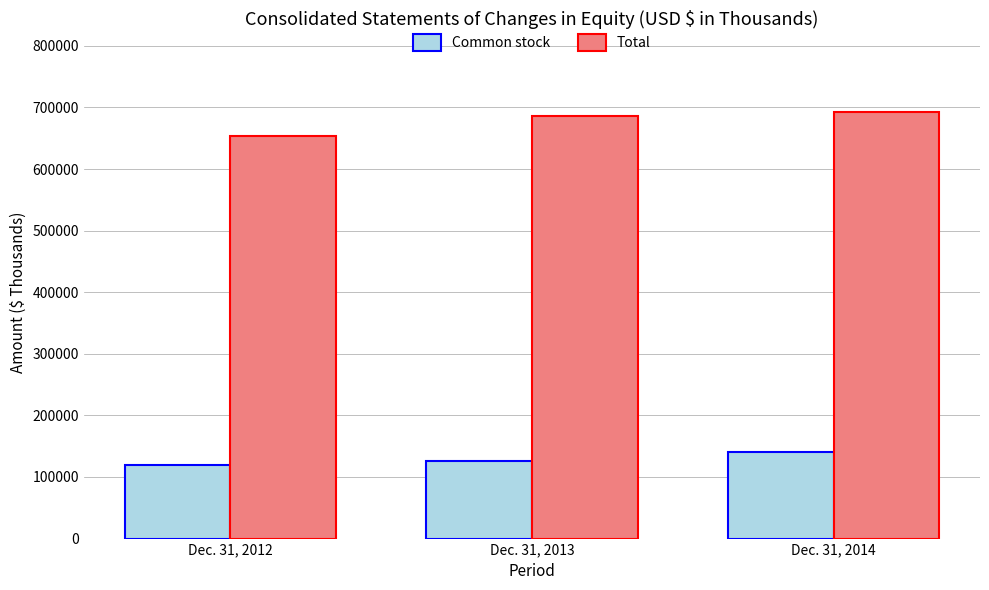

Reading right to left, transcribe all the data shown in this chart.

Common stock: Dec. 31, 2014=141257	Dec. 31, 2013=126350	Dec. 31, 2012=118694
Total: Dec. 31, 2014=691932	Dec. 31, 2013=686095	Dec. 31, 2012=653084